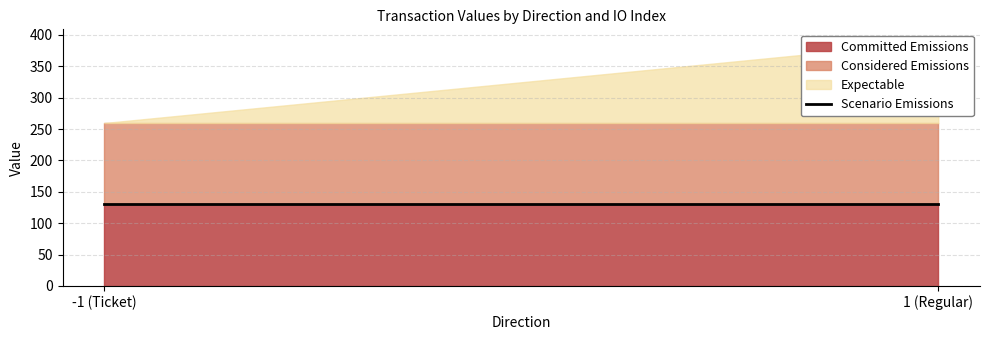

What is the maximum value for Considered Emissions?

129.8